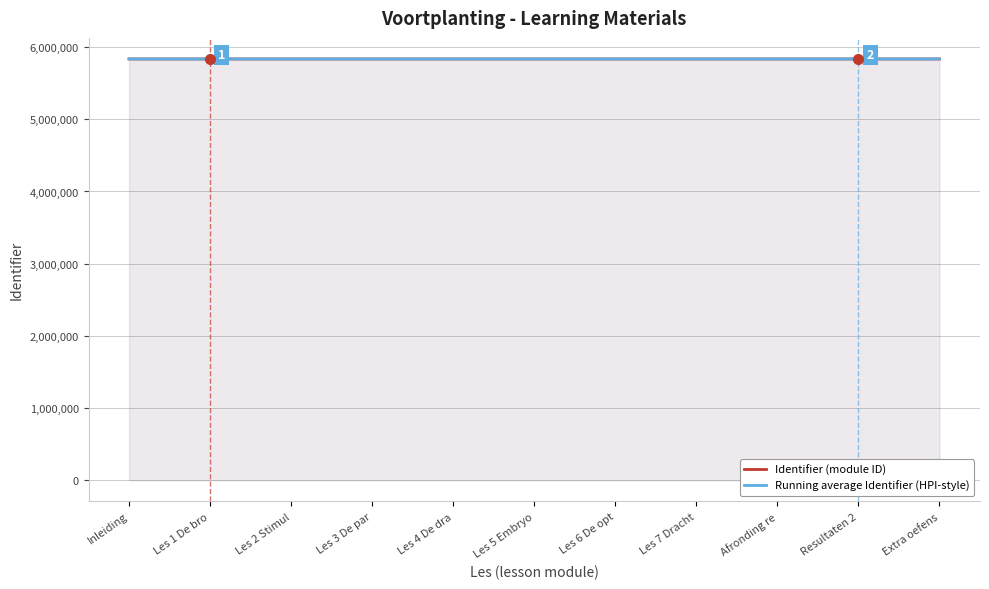

Between Les 5 Embryo and Les 6 De opt, which series saw the biggest shift?

Identifier (module ID)